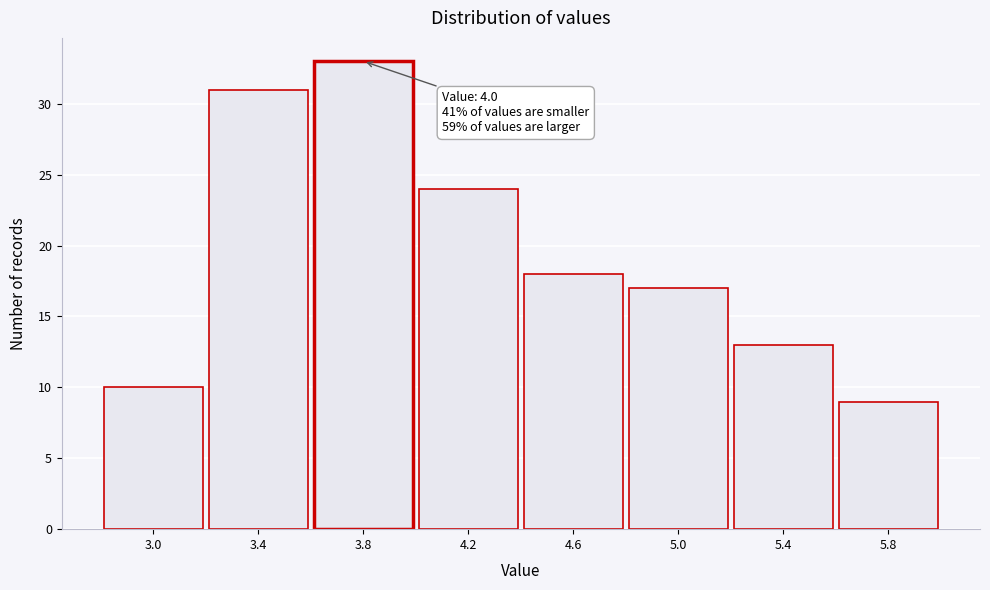

Reading right to left, transcribe all the data shown in this chart.

5.8=9	5.4=13	5.0=17	4.6=18	4.2=24	3.8=33	3.4=31	3.0=10